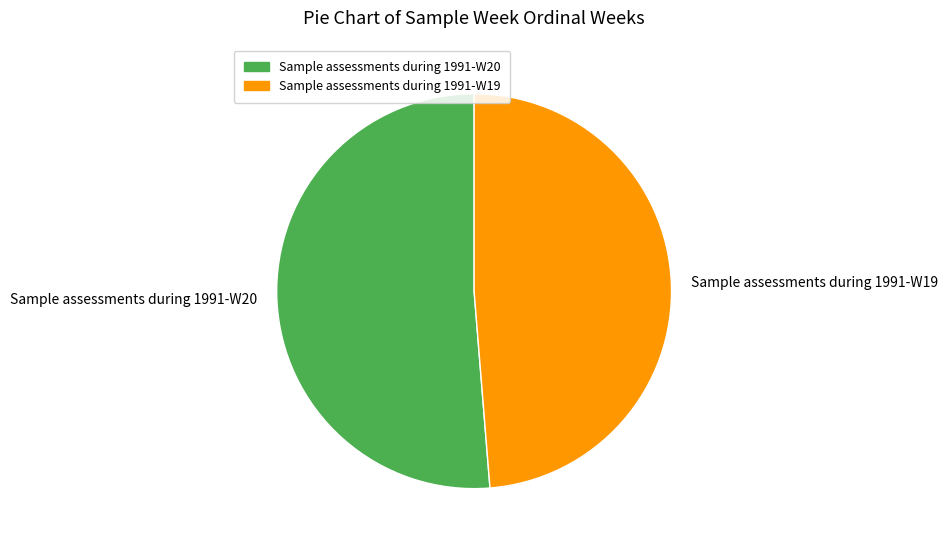

Is it true that Sample assessments during 1991-W20 is 51% of the pie?

True